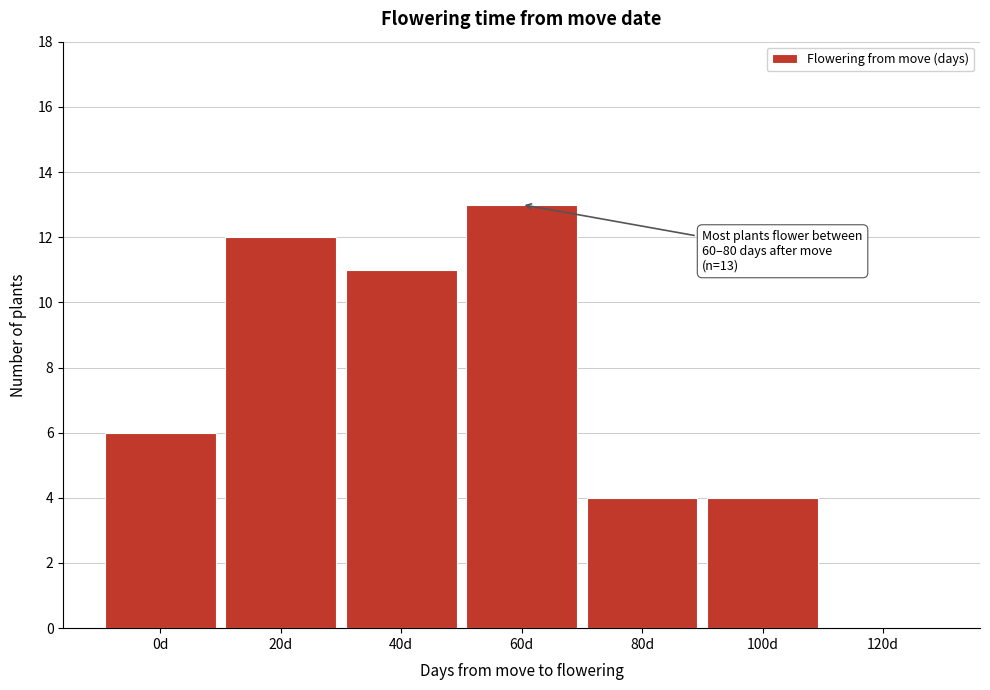

Reading right to left, what are all the values shown in this chart?

120d=0	100d=4	80d=4	60d=13	40d=11	20d=12	0d=6